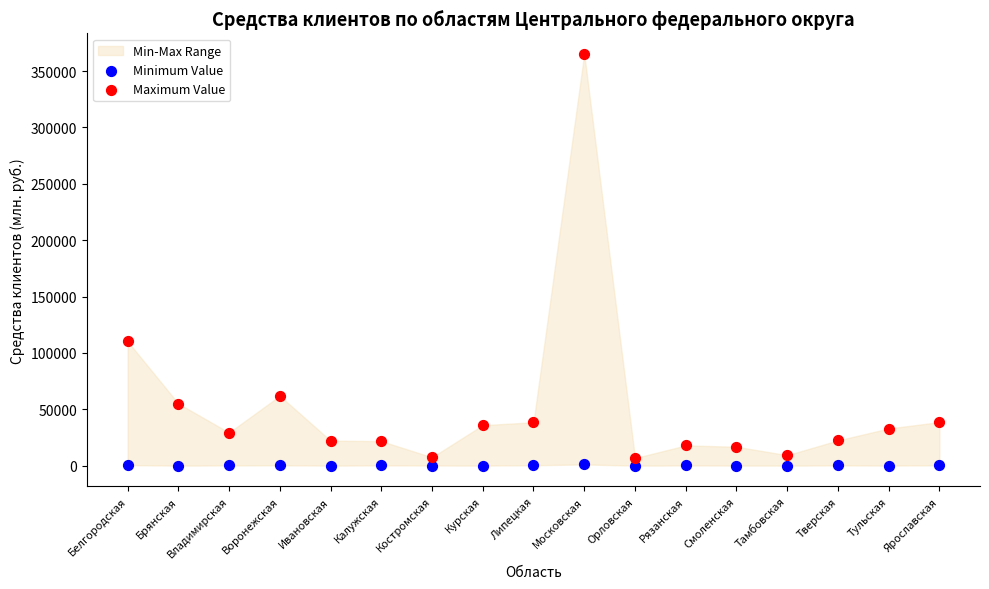

Across all series, what Y value is closest to 182637?

110265